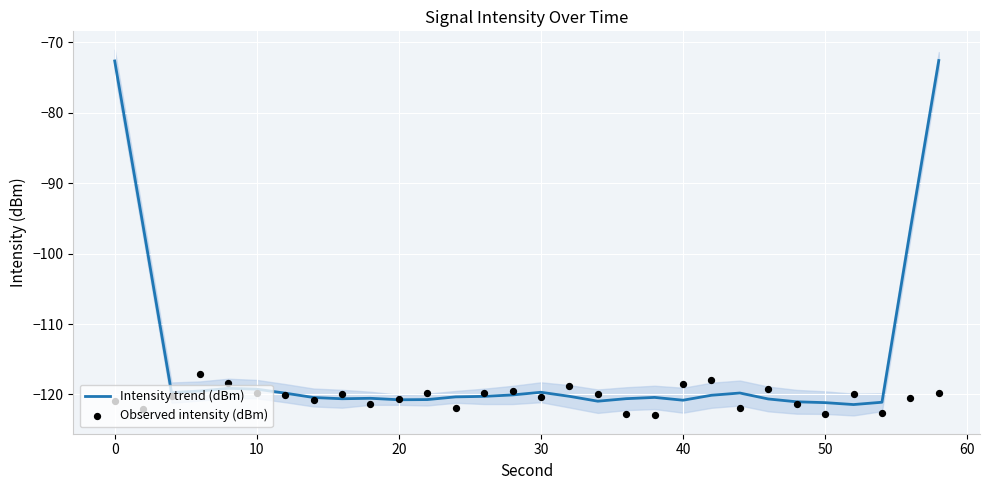

What are all the series names shown in the legend?

Intensity trend (dBm), Observed intensity (dBm)